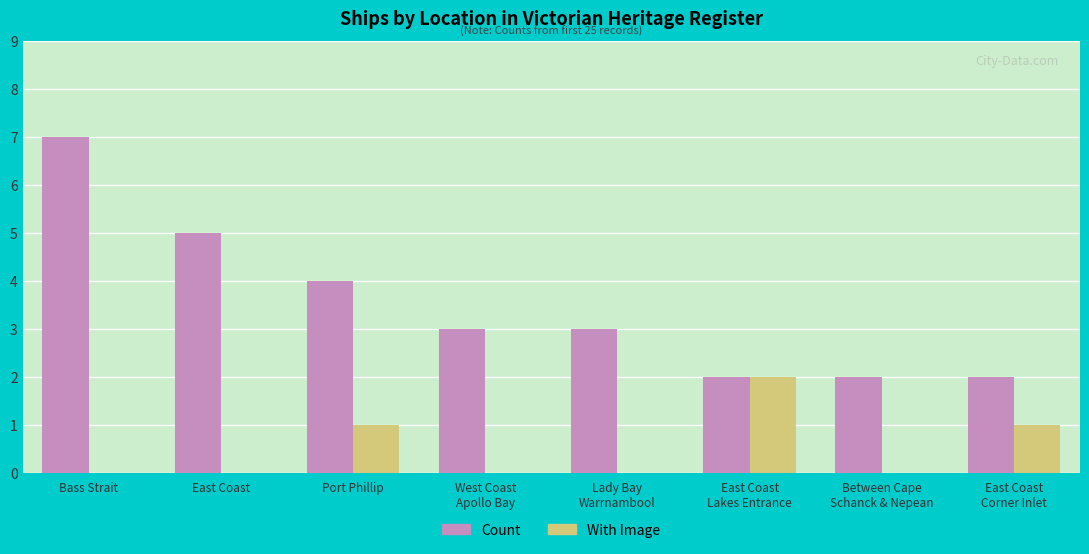

Is it true that Count equals 2 at East Coast
Lakes Entrance?

True